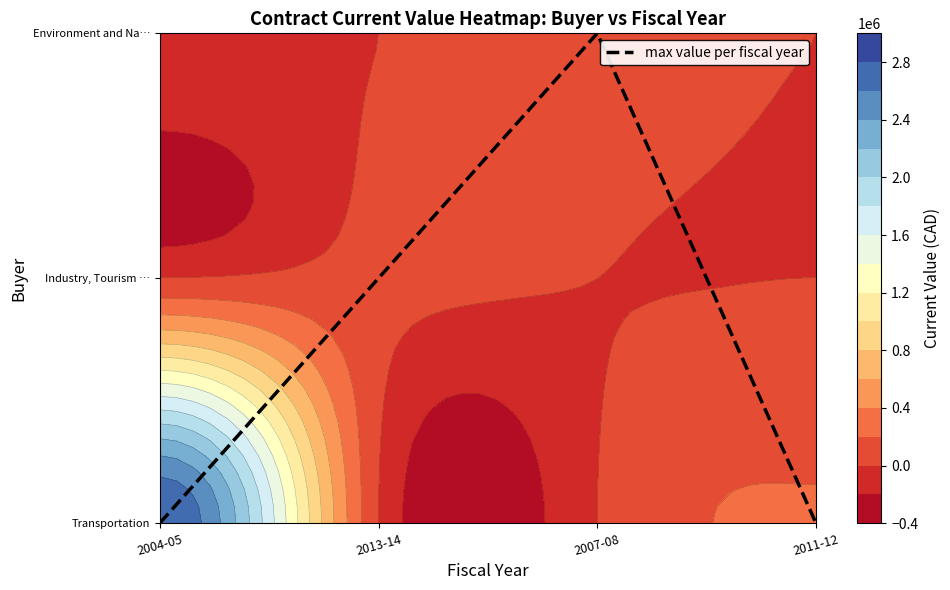

List the labels in order of value, largest first.

2007-08, 2013-14, 2004-05, 2011-12